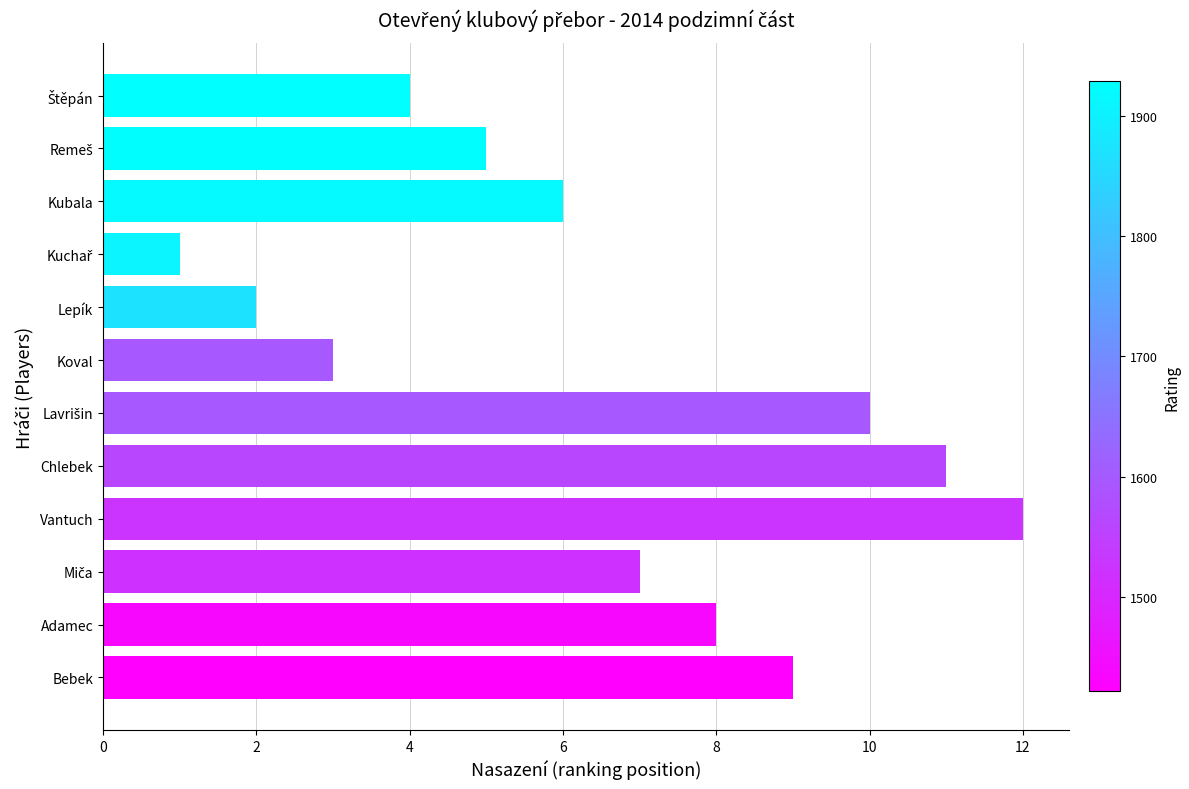

What is the difference between the maximum and minimum values?

11